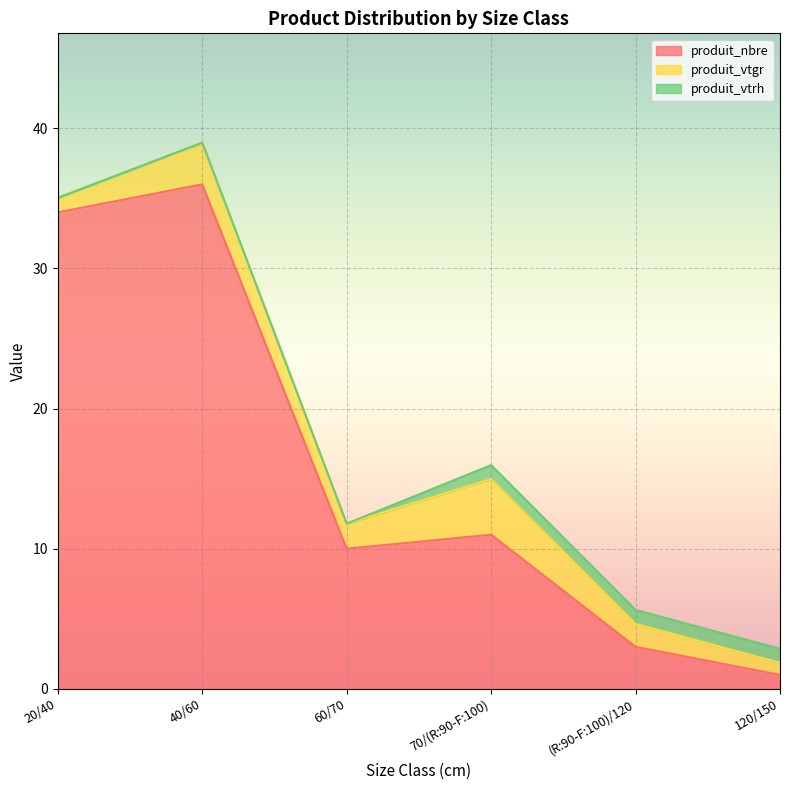

Rank the categories by produit_nbre value from highest to lowest.

40/60, 20/40, 70/(R:90-F:100), 60/70, (R:90-F:100)/120, 120/150